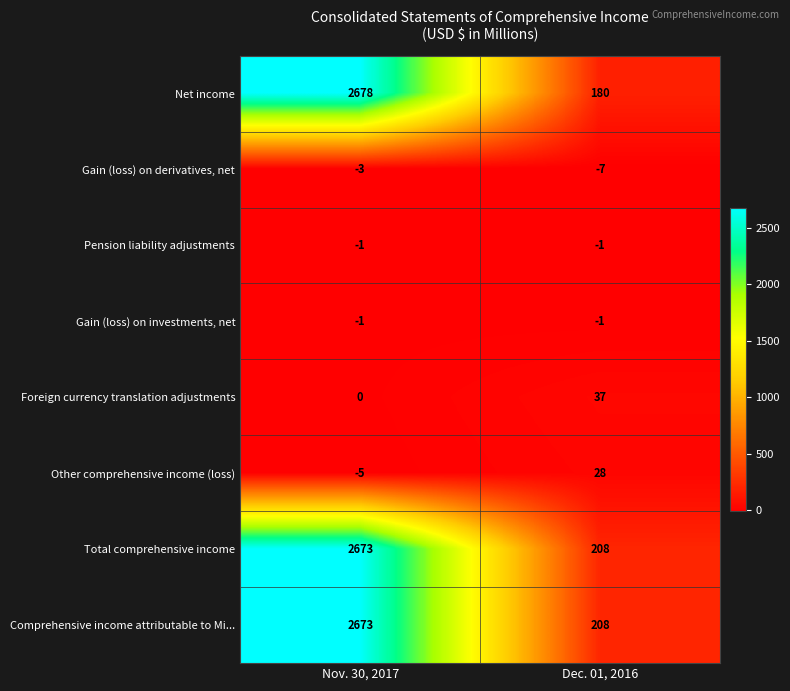

What is the sum of the Foreign currency translation adjustments values at Dec. 01, 2016 and Nov. 30, 2017?

37